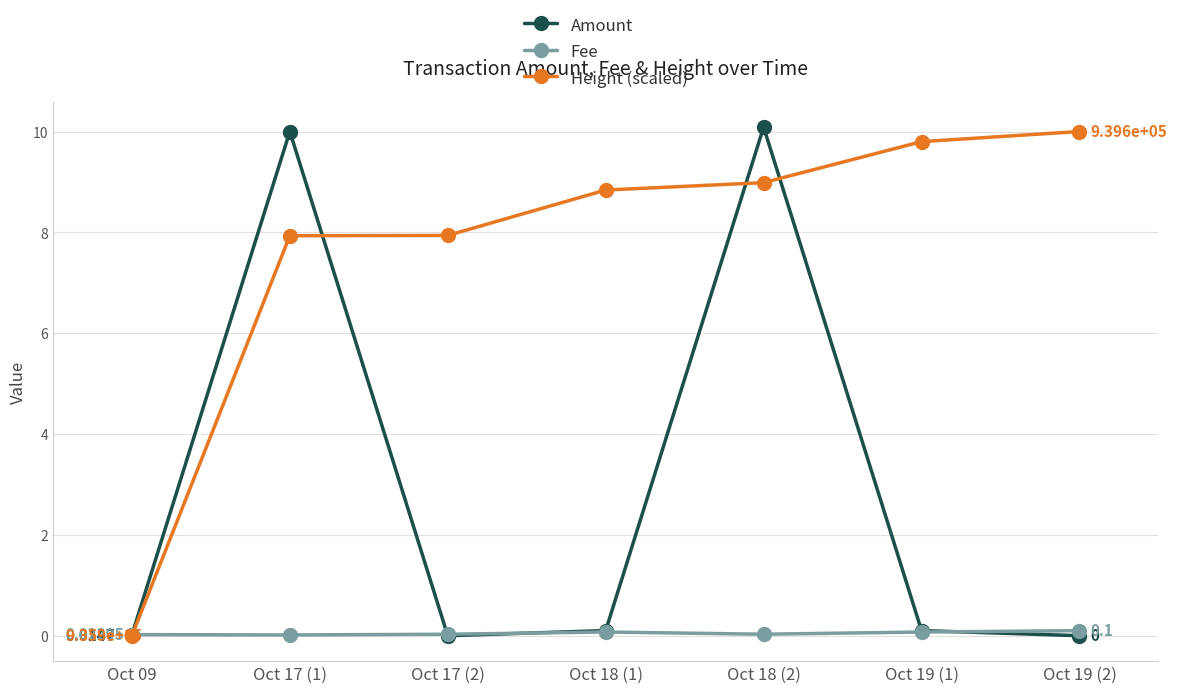

Rank the series by their average value, from highest to lowest.

Height (scaled), Amount, Fee